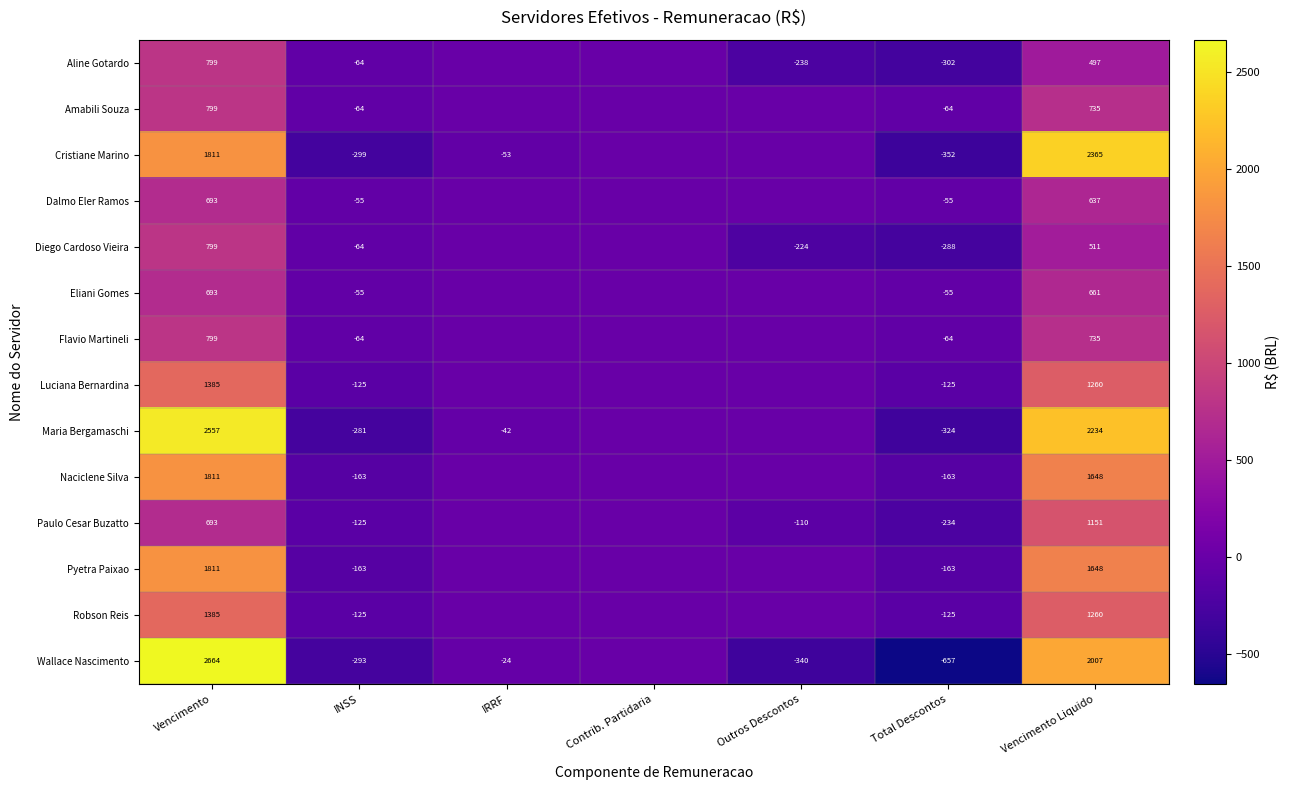

The Paulo Cesar Buzatto series shows -234 at Total Descontos. True or false?

True